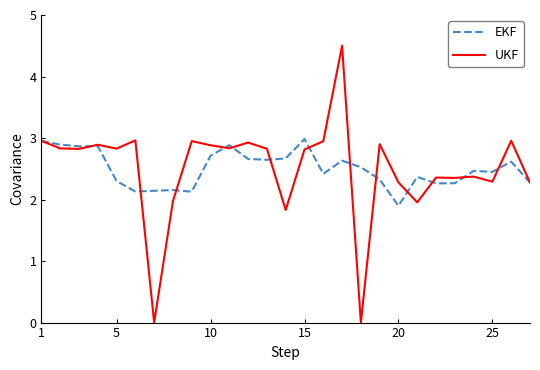

What is the minimum value for EKF?

1.9